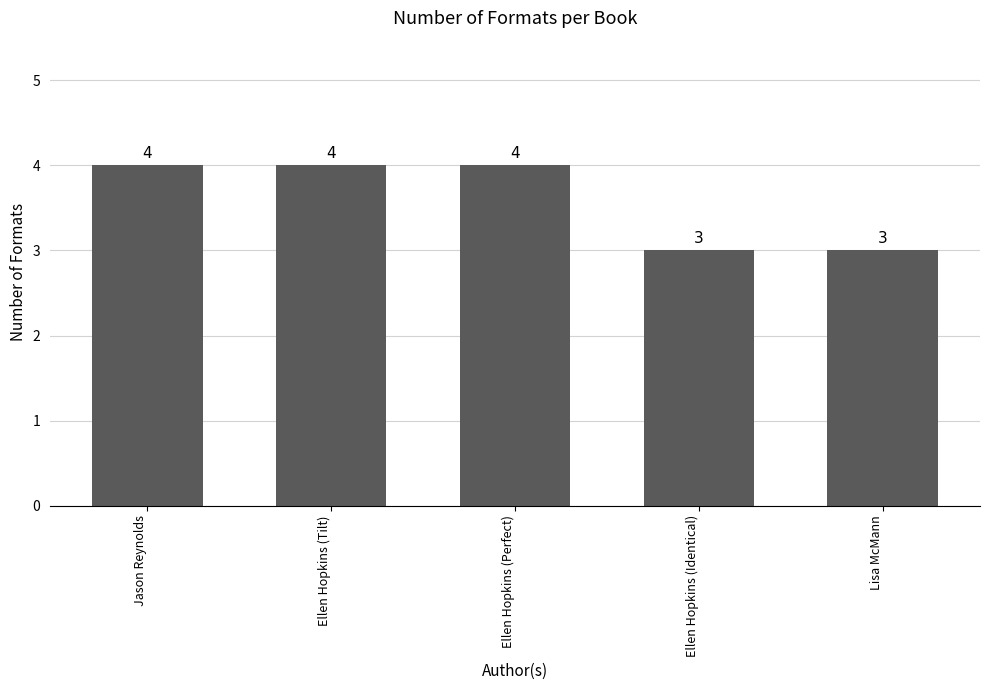

What is the average value?

4